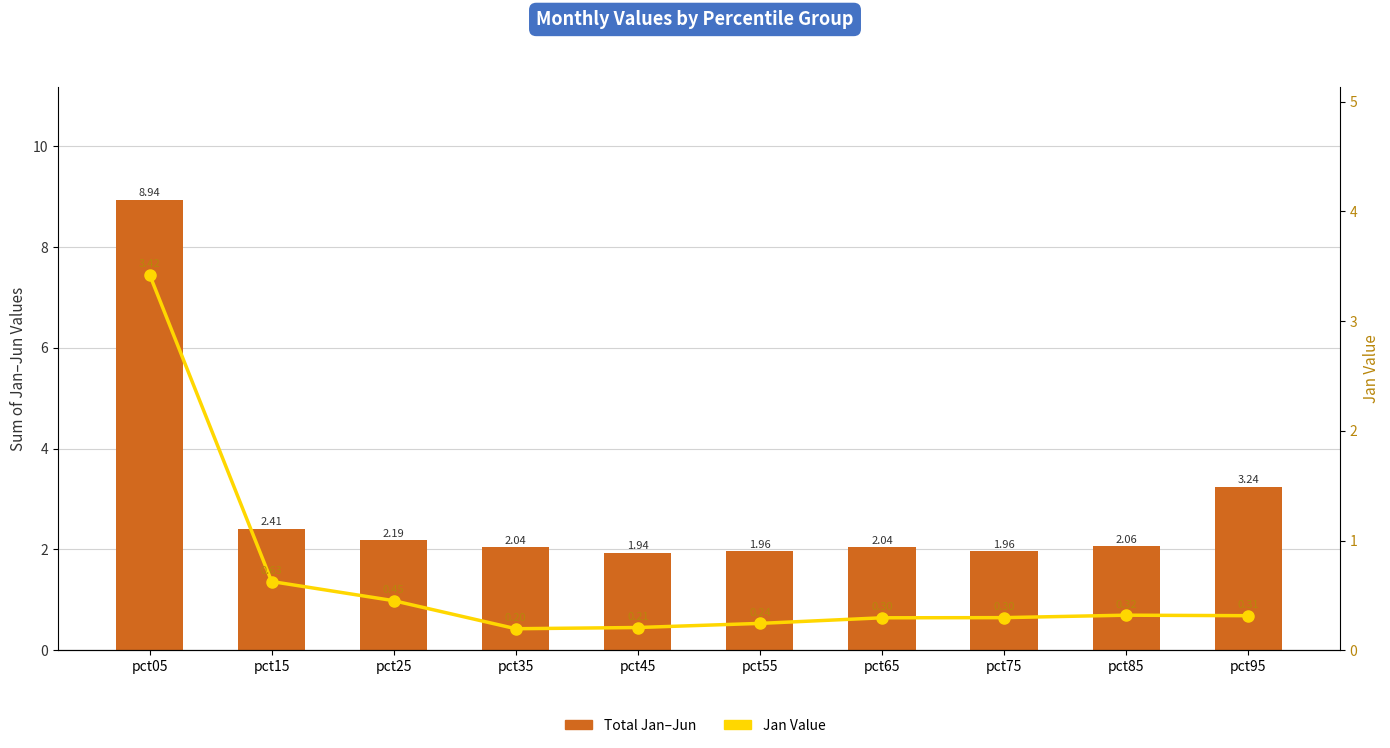

Read the Jan Value value at pct55.

0.2